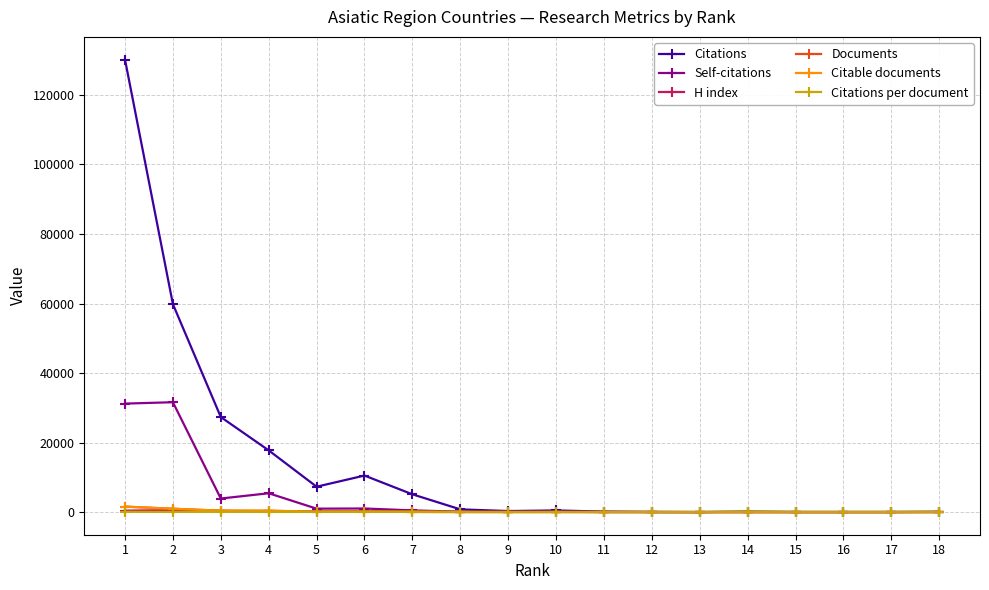

Is this an area chart (filled region under the line)?

No